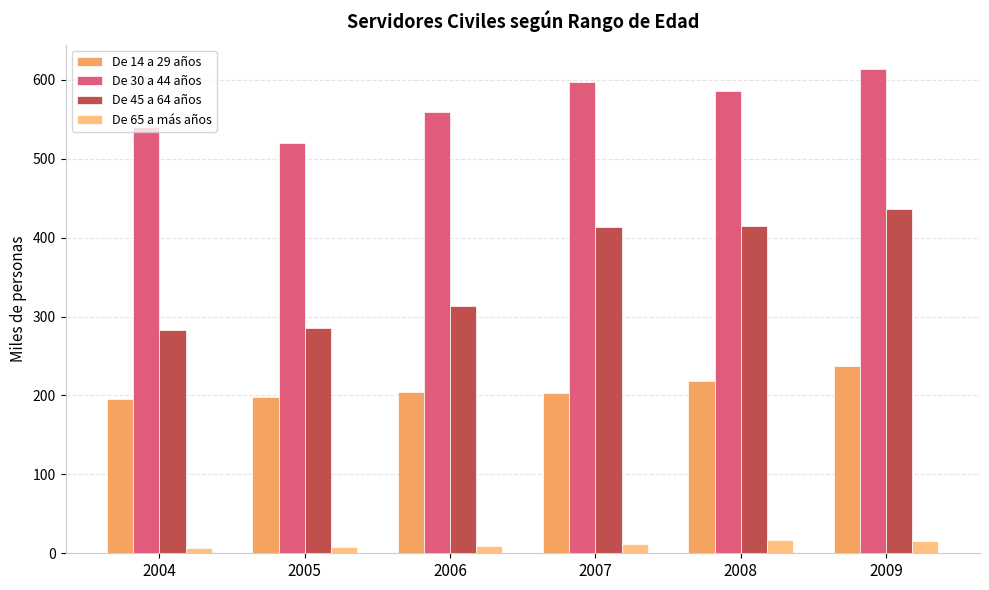

What is the average value of the De 65 a más años series?

11.5